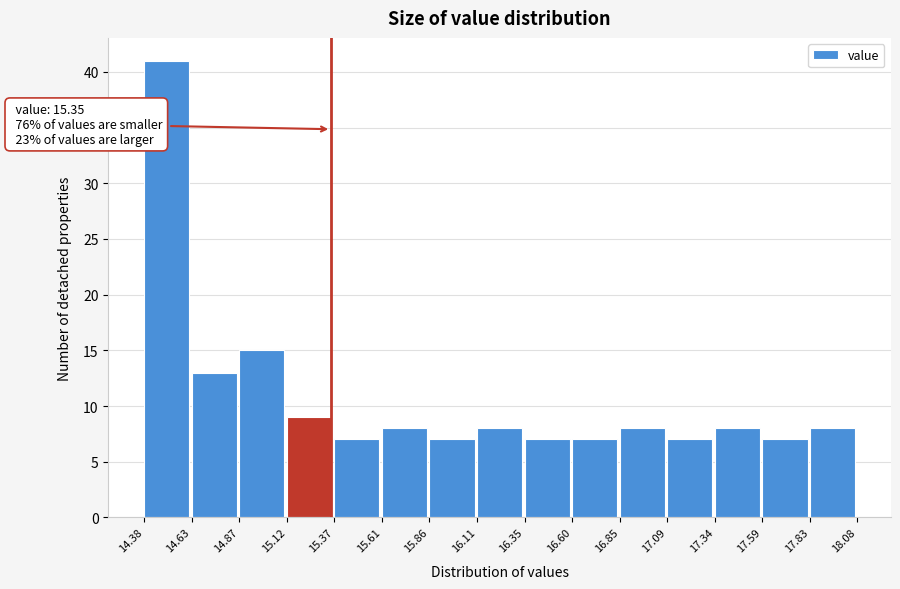

Over which range of the x-axis is the bar tallest?

14.38 to 14.63